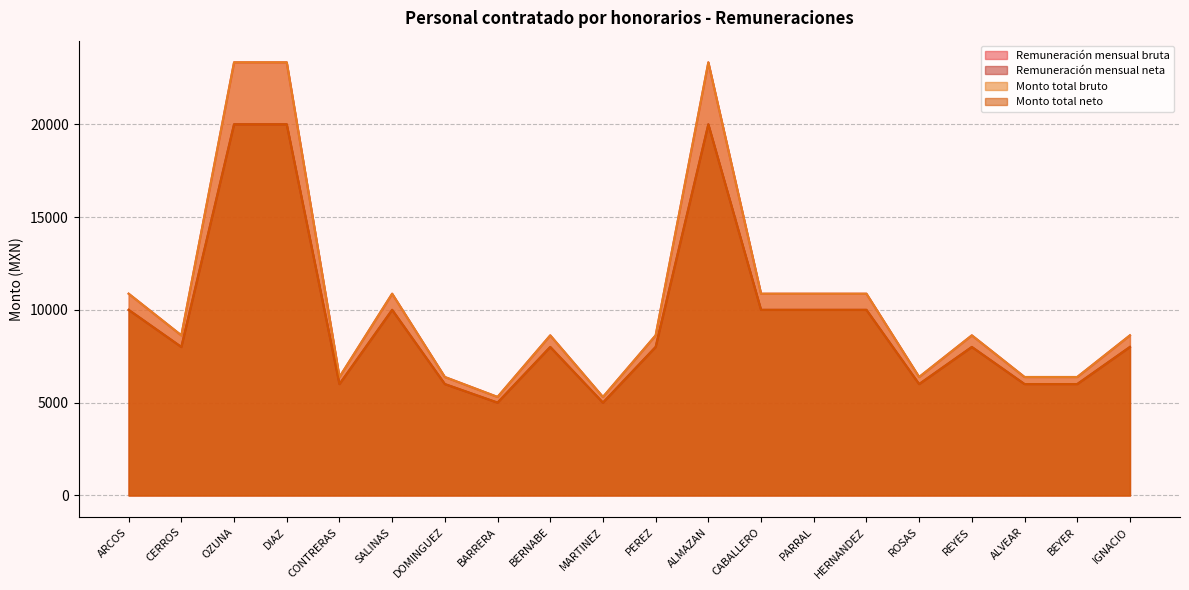

What is the average value of the Remuneración mensual bruta series?

10500.6